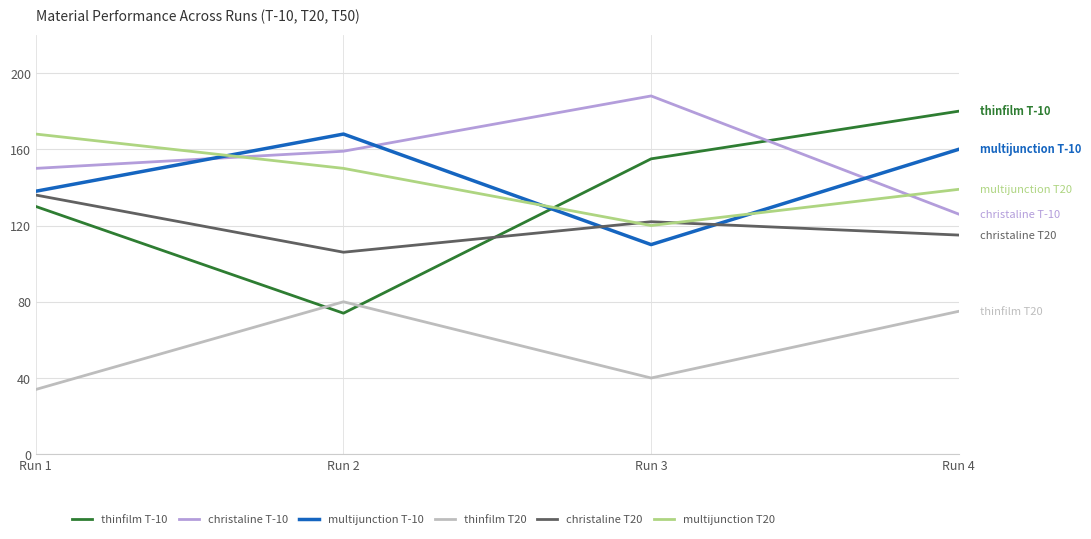

Rank the series at Run 2 from highest to lowest value.

multijunction T-10, christaline T-10, multijunction T20, christaline T20, thinfilm T20, thinfilm T-10